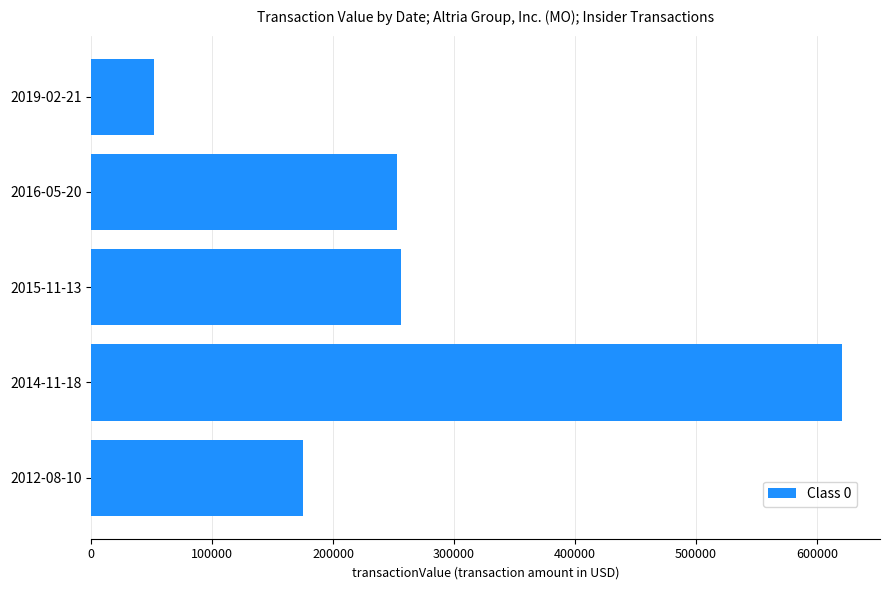

What value does the data have at 2014-11-18?

621026